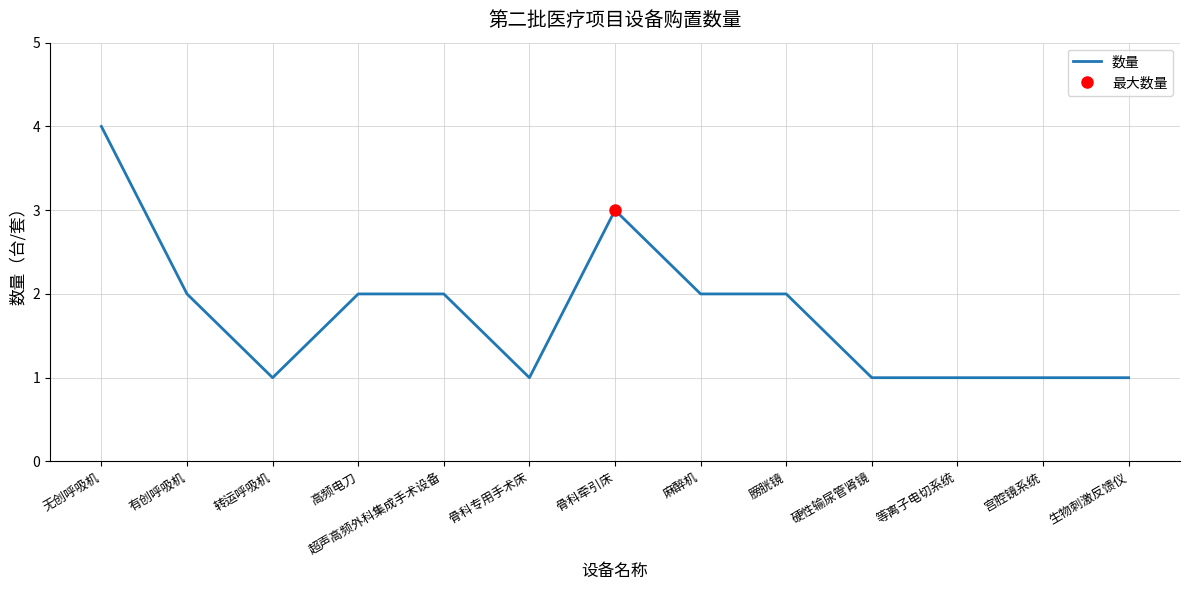

The value at 骨科专用手术床 is 1. True or false?

True